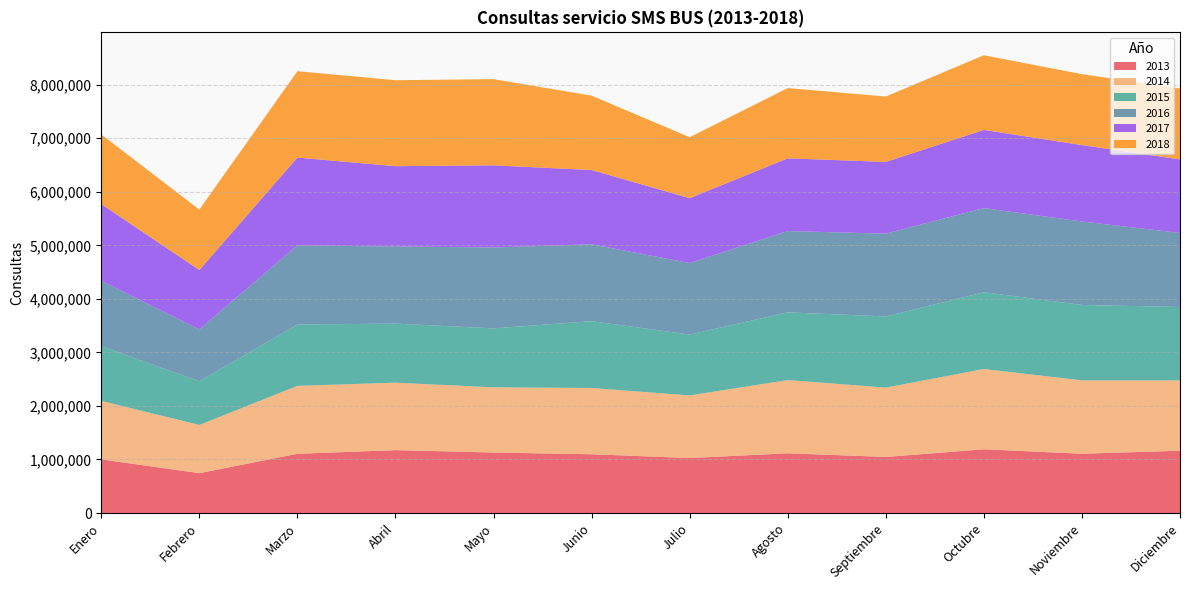

Reading left to right, transcribe all the data shown in this chart.

2013: Enero=1001941	Febrero=744033	Marzo=1106174	Abril=1173989	Mayo=1129668	Junio=1097420	Julio=1026741	Agosto=1115033	Septiembre=1047083	Octubre=1189990	Noviembre=1107297	Diciembre=1163446
2014: Enero=1092664	Febrero=900793	Marzo=1268534	Abril=1260691	Mayo=1218136	Junio=1238539	Julio=1169718	Agosto=1368417	Septiembre=1295632	Octubre=1500168	Noviembre=1370415	Diciembre=1313602
2015: Enero=1019266	Febrero=816077	Marzo=1144511	Abril=1102854	Mayo=1101079	Junio=1247476	Julio=1136726	Agosto=1265038	Septiembre=1328424	Octubre=1433875	Noviembre=1408565	Diciembre=1371294
2016: Enero=1223513	Febrero=968116	Marzo=1480229	Abril=1440484	Mayo=1510944	Junio=1435911	Julio=1336458	Agosto=1517851	Septiembre=1547179	Octubre=1571207	Noviembre=1559080	Diciembre=1383321
2017: Enero=1432131	Febrero=1109896	Marzo=1639866	Abril=1500507	Mayo=1535053	Junio=1387503	Julio=1211669	Agosto=1358453	Septiembre=1340361	Octubre=1460657	Noviembre=1427298	Diciembre=1373203
2018: Enero=1302037	Febrero=1129014	Marzo=1613602	Abril=1605842	Mayo=1608932	Junio=1389015	Julio=1138304	Agosto=1312580	Septiembre=1220974	Octubre=1394742	Noviembre=1324894	Diciembre=1325092